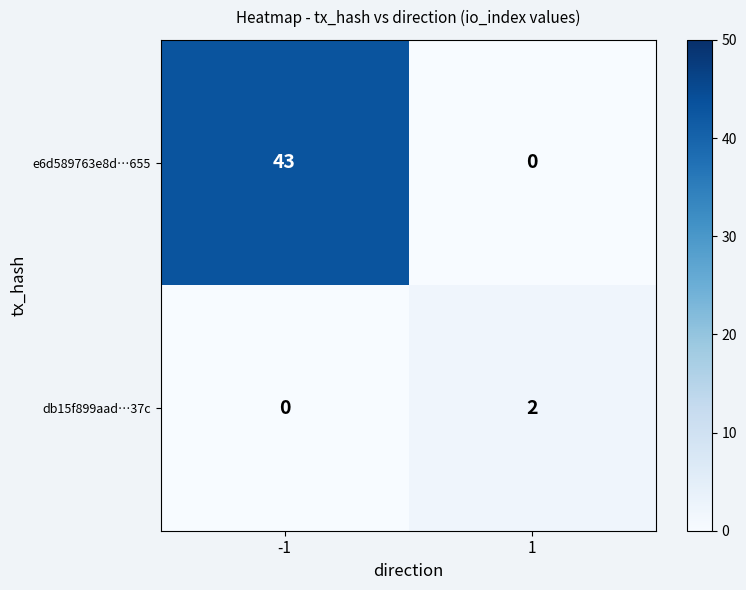

Which series has the largest total across all categories?

e6d589763e8d…655